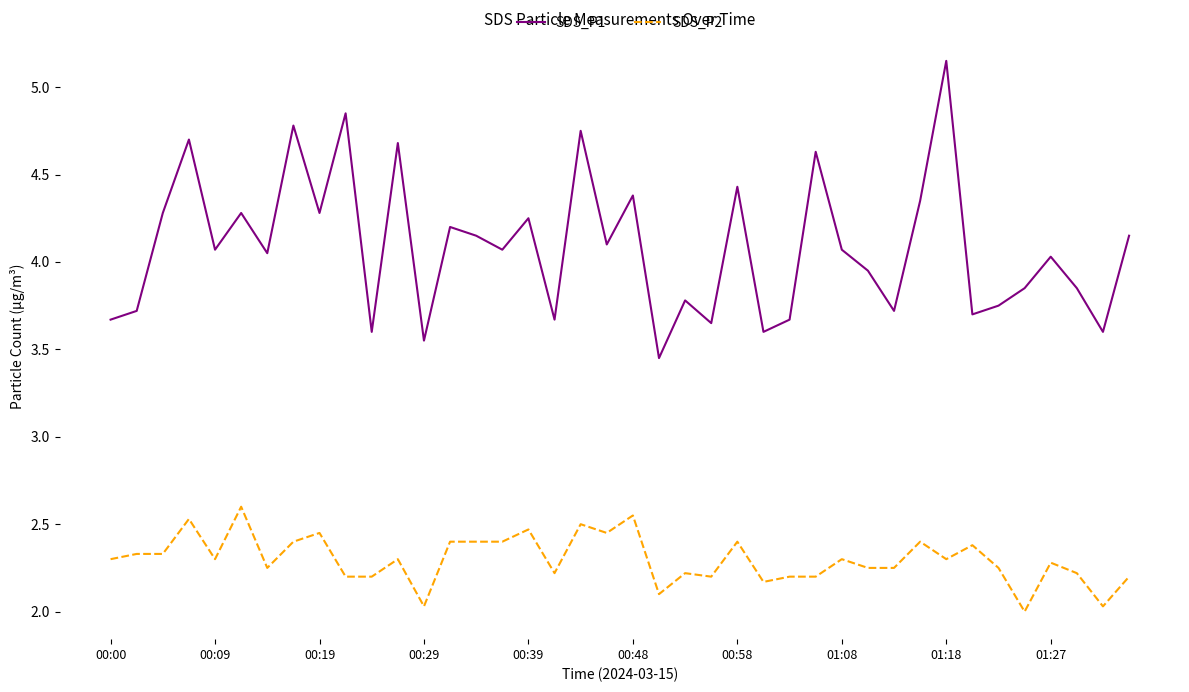

True or false: SDS_P1 and SDS_P2 cross at least once.

False